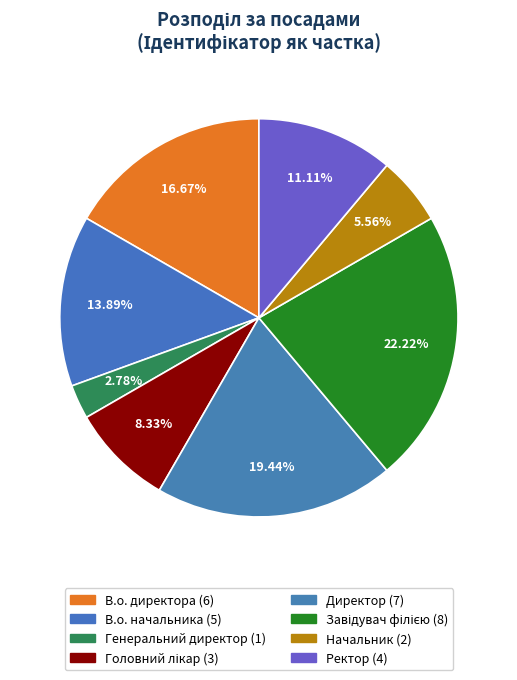

Between Завідувач філією and Начальник, which is larger?

Завідувач філією